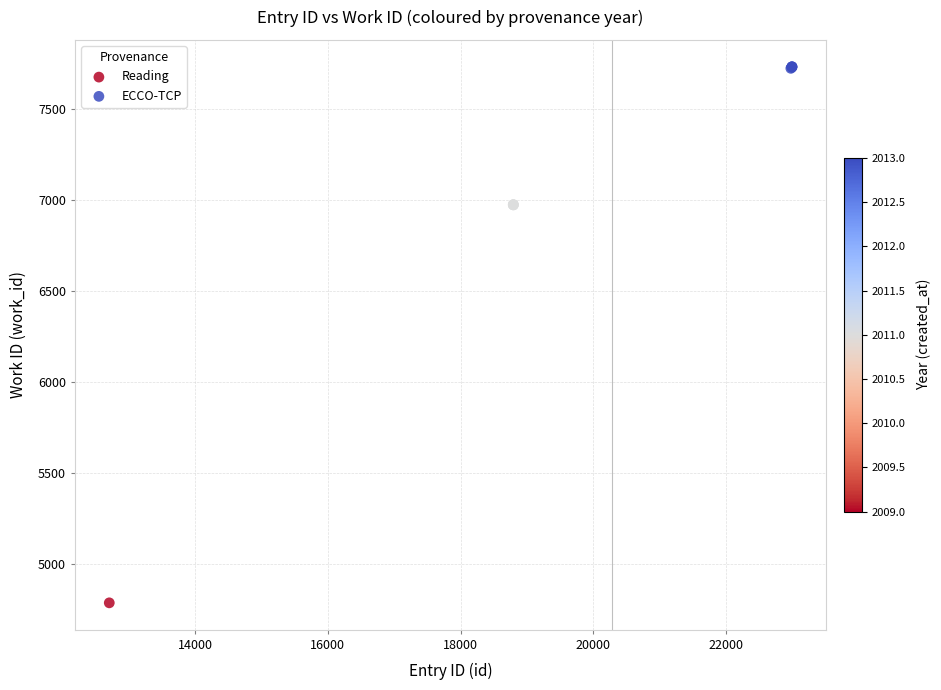

Which series reaches the minimum Y coordinate?

Reading